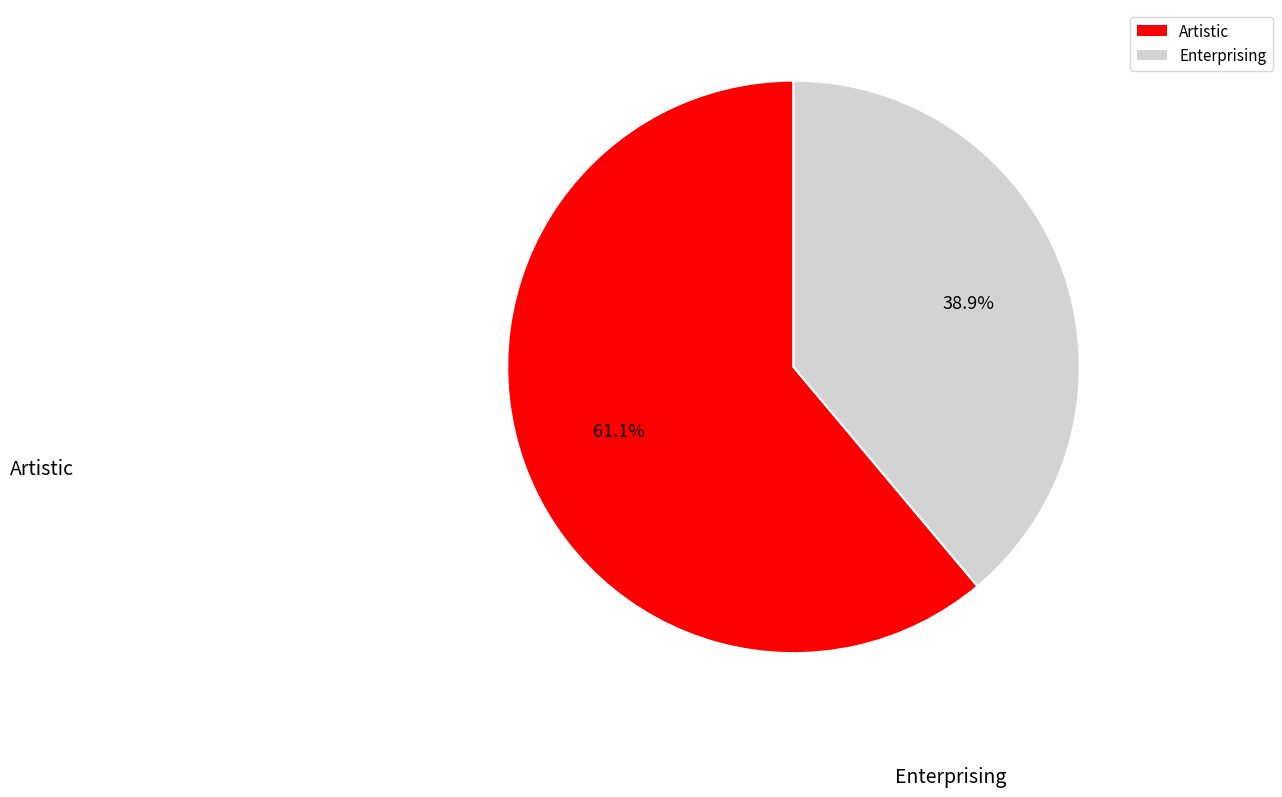

Between Artistic and Enterprising, which is larger?

Artistic